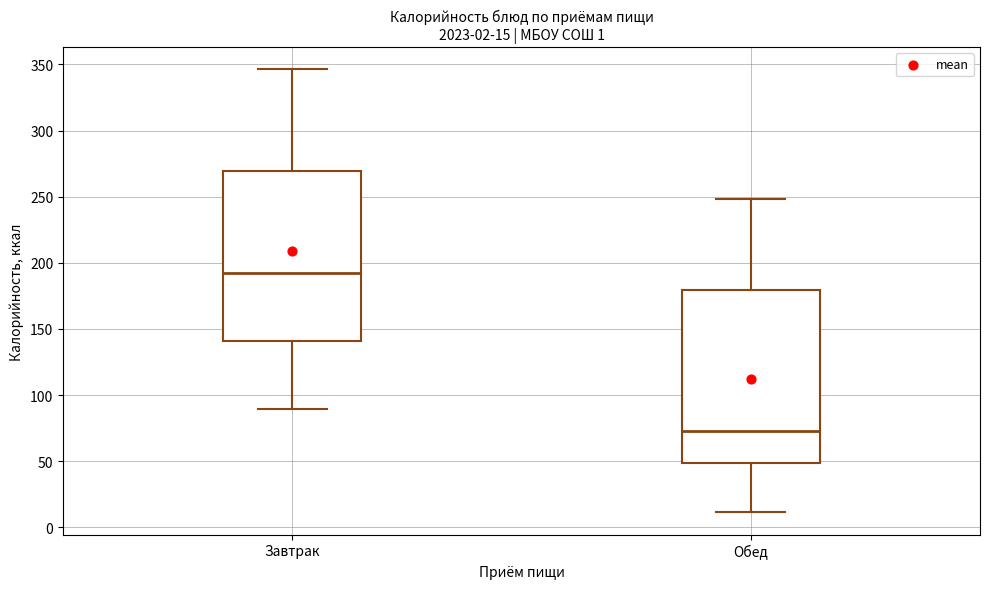

Which box's median line is the highest?

Завтрак